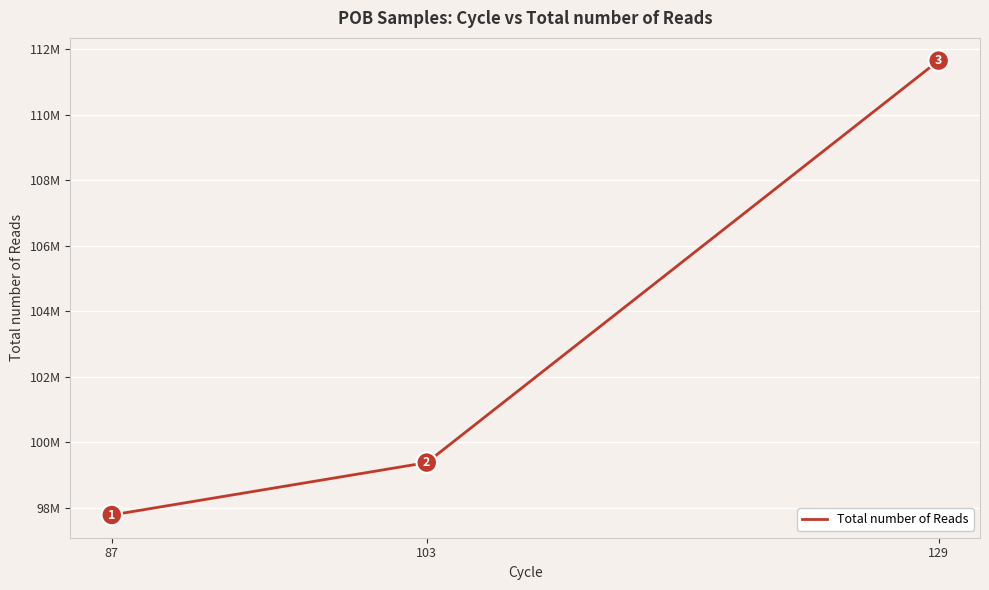

Which has a higher value, 87 or 129?

129